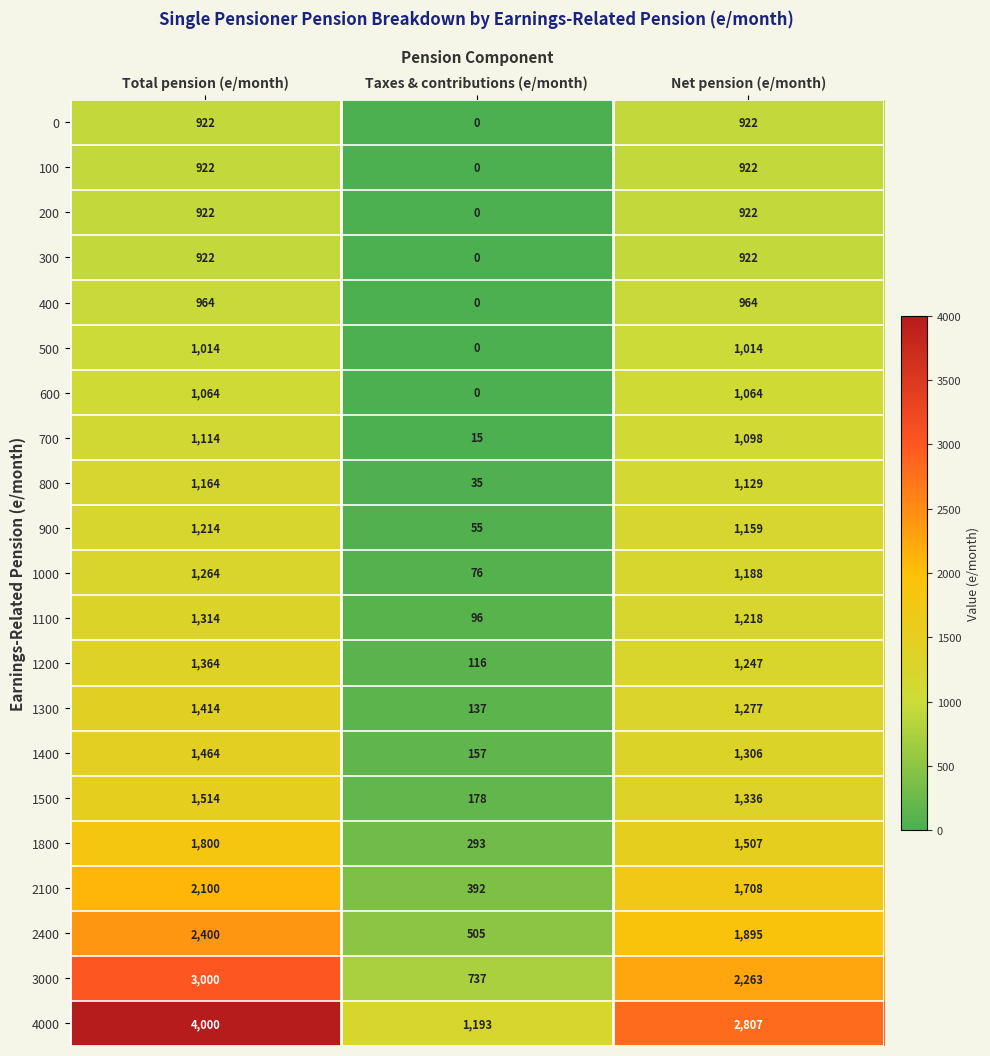

Is it true that 0 equals 1652 at Total pension (e/month)?

False